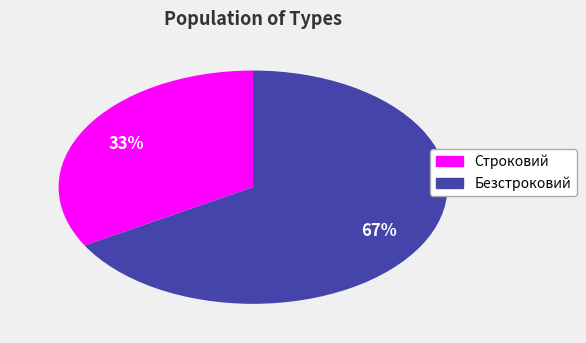

The Безстроковий slice represents 67% of the pie. True or false?

True